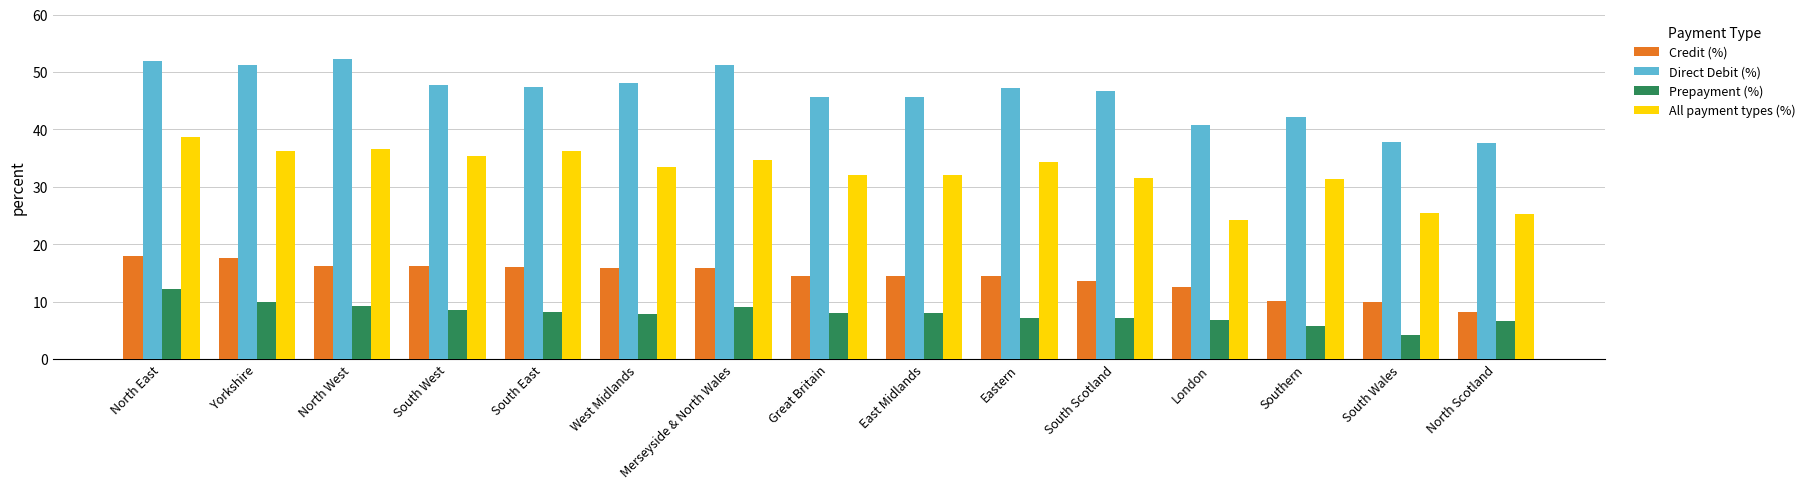

Read the All payment types (%) value at South West.

35.3